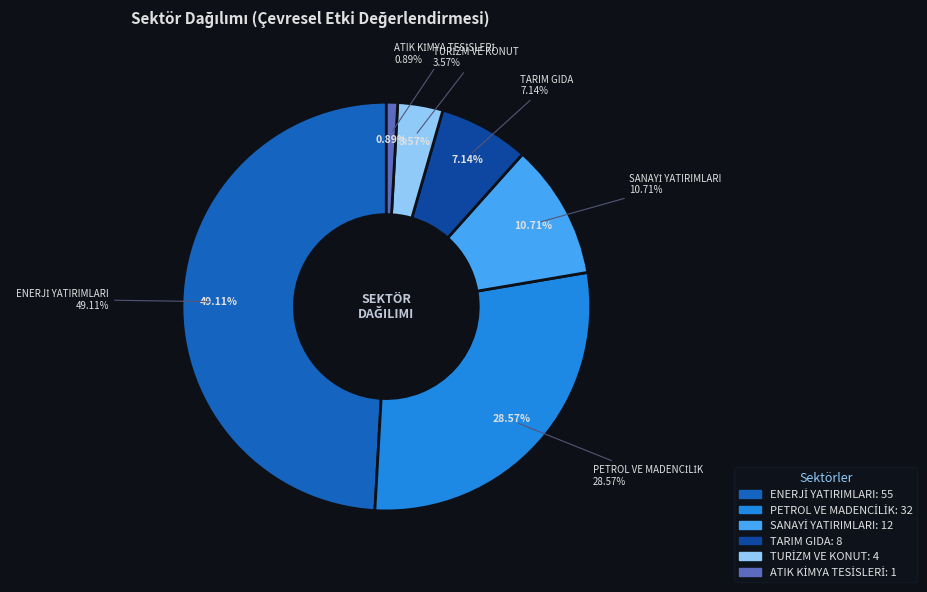

Which slice is the smallest?

ATIK KİMYA TESİSLERİ